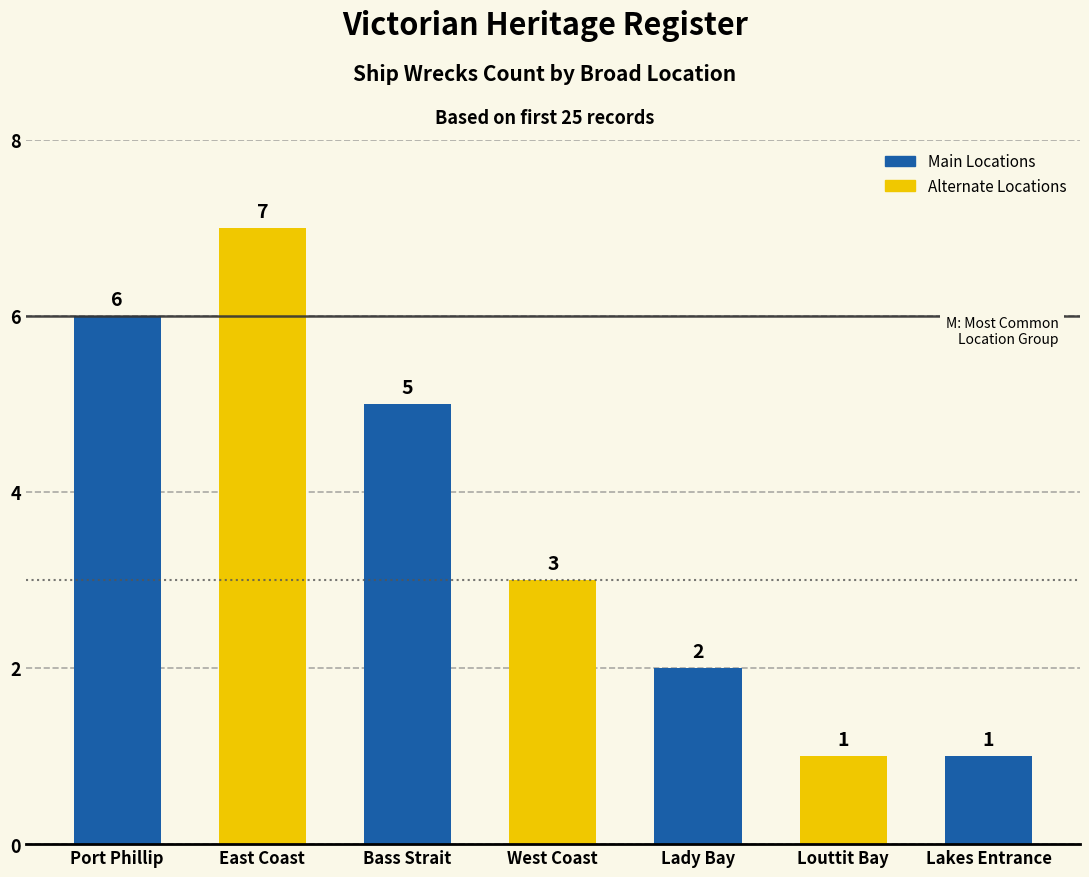

What is the label of the 4th bar from the right?

West Coast